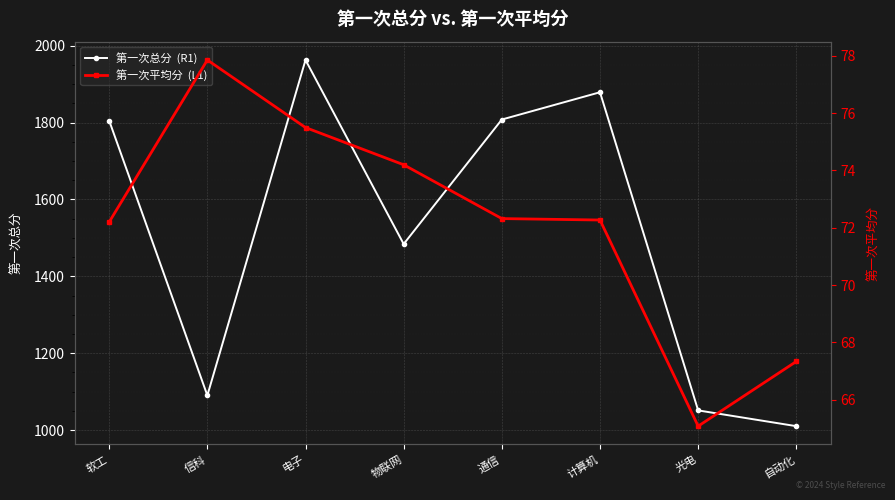

What is the difference between the maximum and second lowest values in the 第一次平均分  (L1) series?

10.5